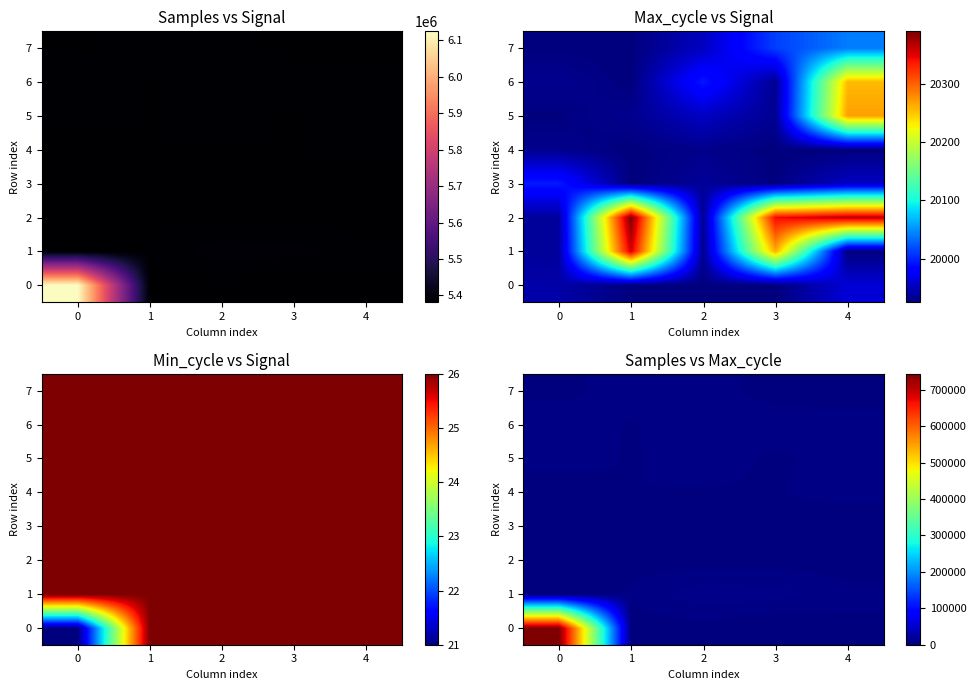

Which has a higher value, 3 or 0?

3